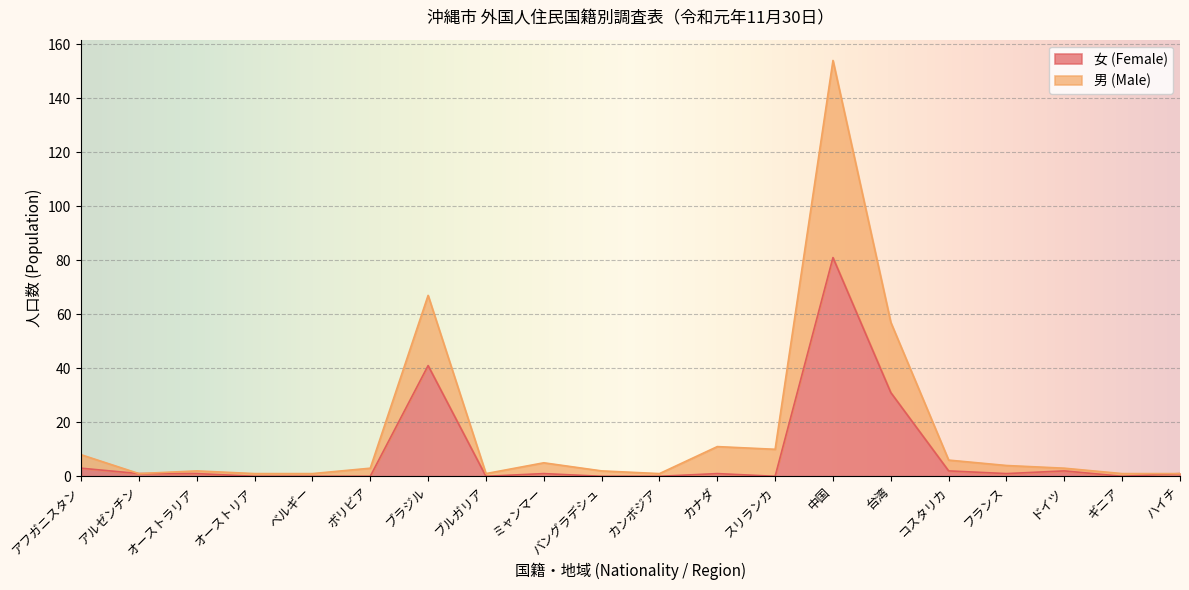

True or false: 男 (Male) and 女 (Female) cross at least once.

False